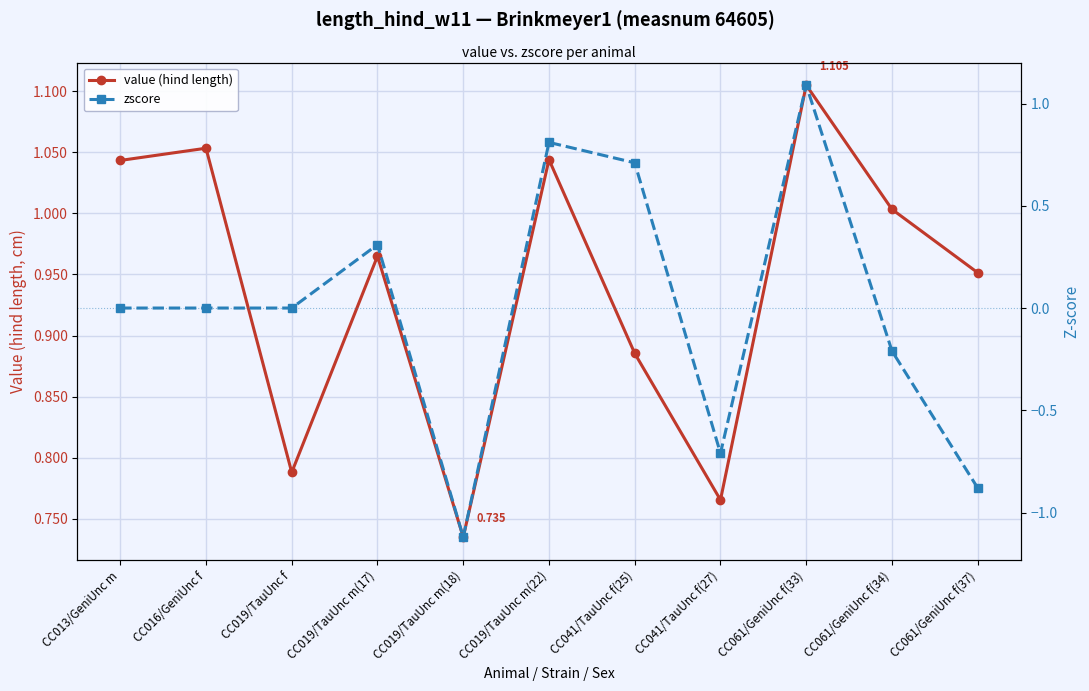

Where is the first local minimum for zscore?

CC019/TauUnc m(18)